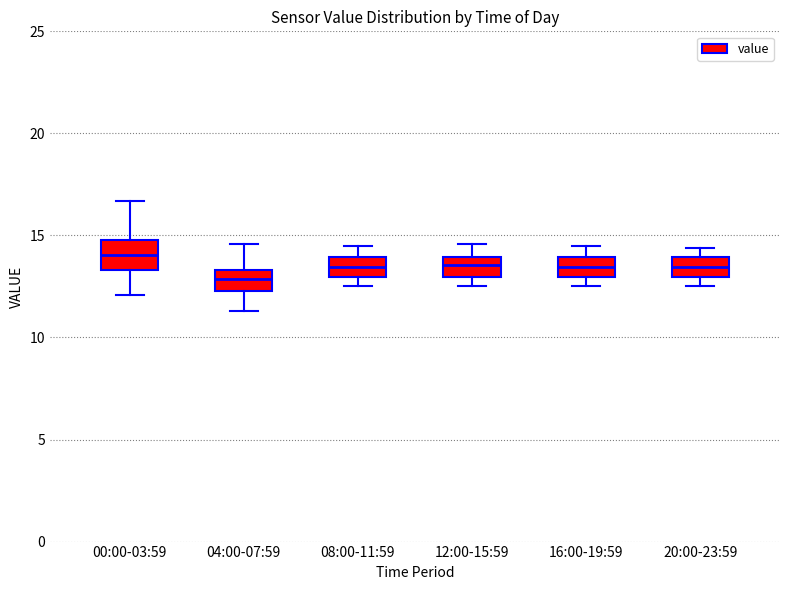

Reading left to right, transcribe this box plot: for each box, give where its median line is, the range the box spans, and where its two whiskers end, as read against the y-axis. The values are not printed on the chart, so give them approximately, as read against the axis.

00:00-03:59: median 14.0, box 13.5 to 15.0, whiskers 12.0 to 16.5
04:00-07:59: median 13.0, box 12.5 to 13.5, whiskers 11.5 to 14.5
08:00-11:59: median 13.5, box 13.0 to 14.0, whiskers 12.5 to 14.5
12:00-15:59: median 13.5, box 13.0 to 14.0, whiskers 12.5 to 14.5
16:00-19:59: median 13.5, box 13.0 to 14.0, whiskers 12.5 to 14.5
20:00-23:59: median 13.5, box 13.0 to 14.0, whiskers 12.5 to 14.5